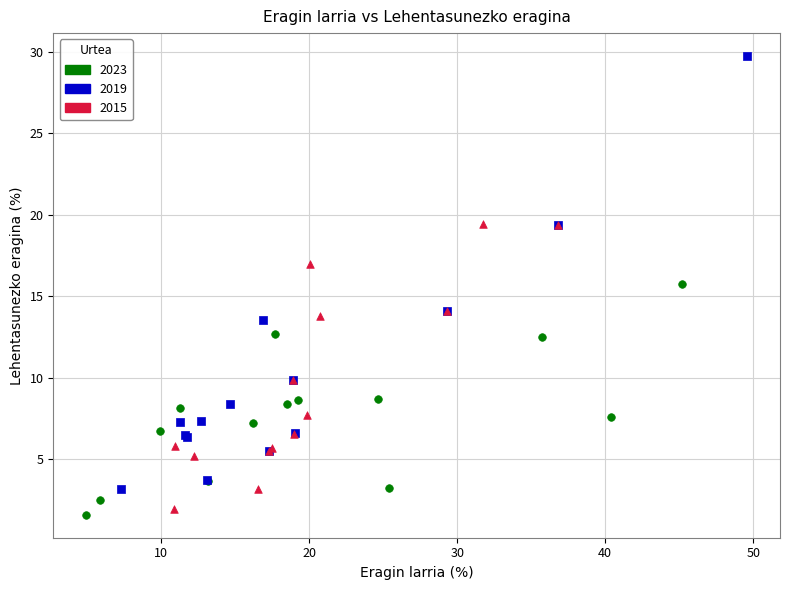

Which series contains the highest Y value?

2019